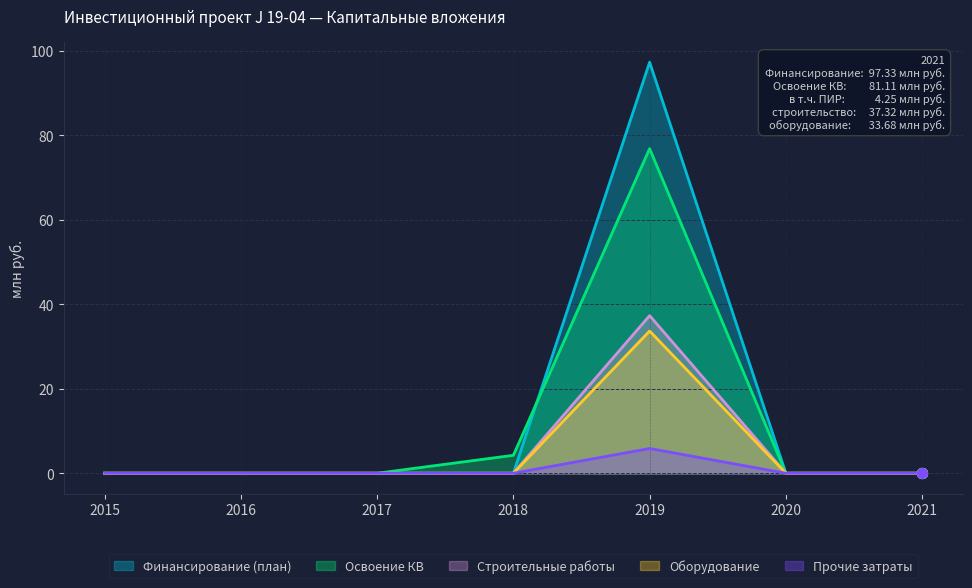

Which series contains the lowest Y value?

Финансирование (план)